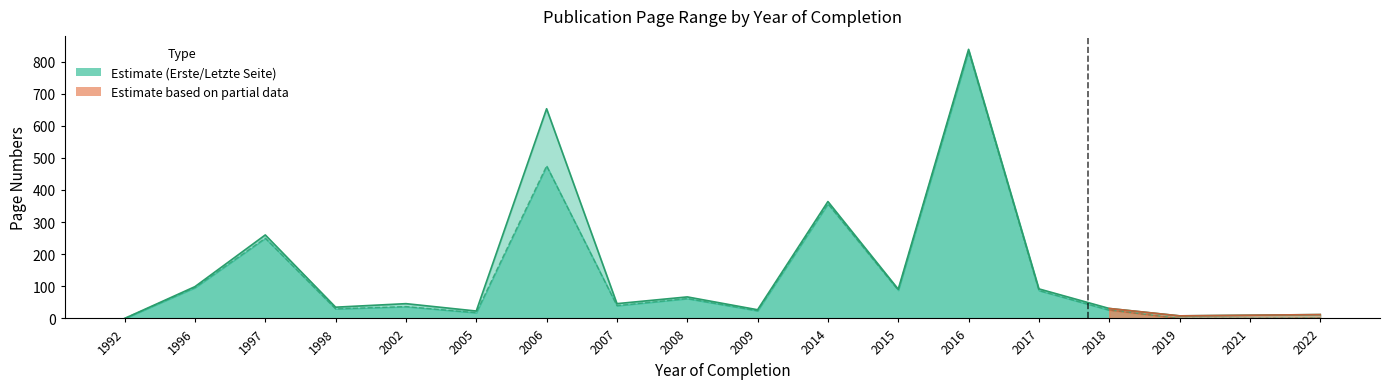

What is the difference between the Letzte Seite values at 2019 and 2005?

15